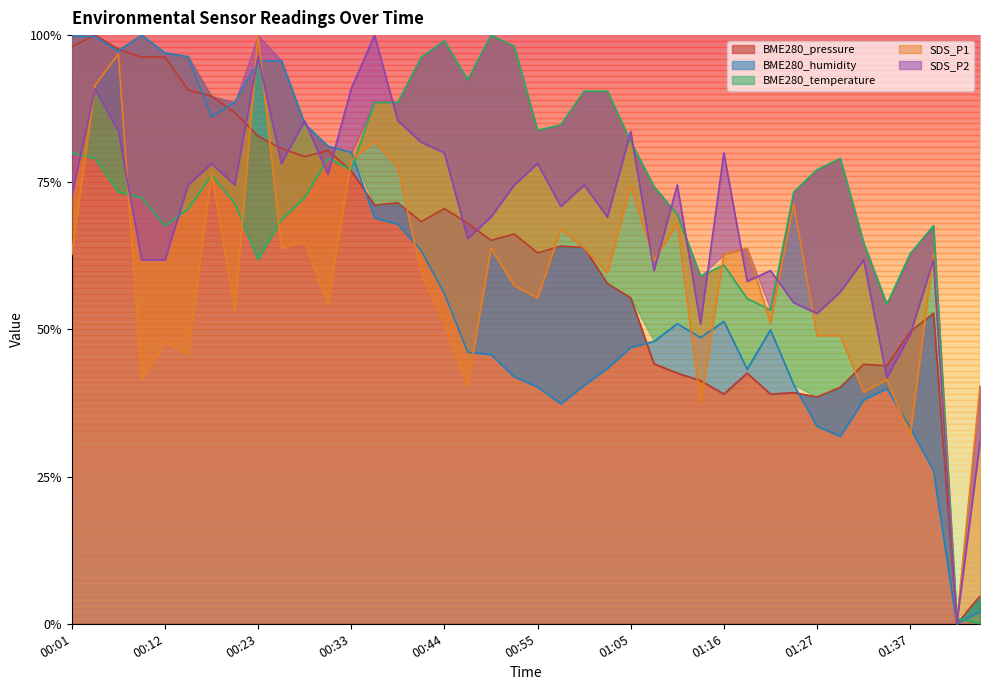

Is the value of BME280_humidity at 00:36 greater than the value of BME280_temperature at 01:24?

No